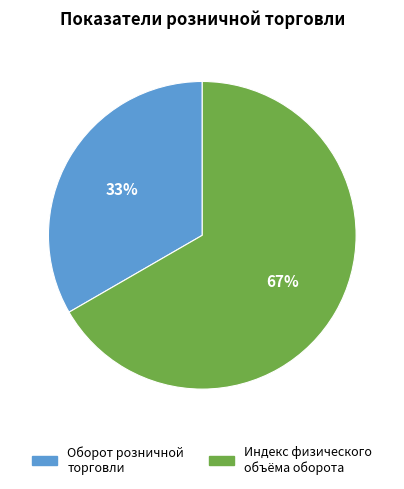

Is there any slice that represents more than half of the pie?

Yes